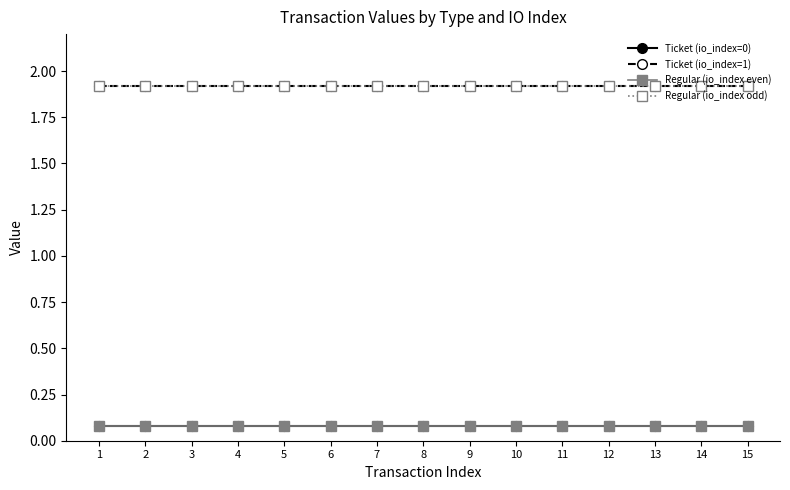

Which category has the lowest value in the Ticket (io_index=0) series?

1